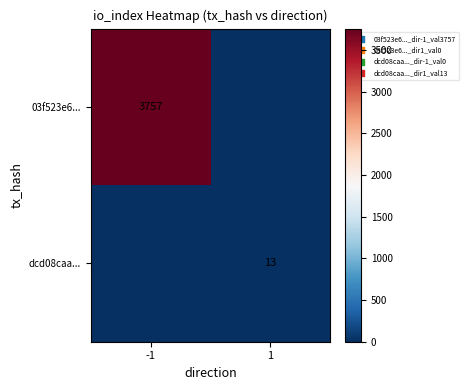

Is it true that dcd08caa... equals 19 at 1?

False